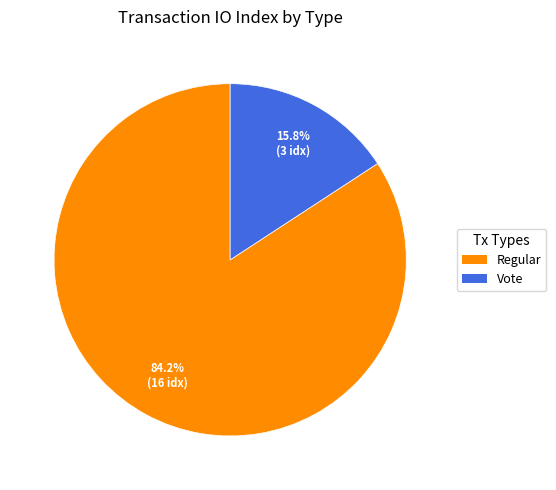

True or false: Vote accounts for 29% of the total.

False